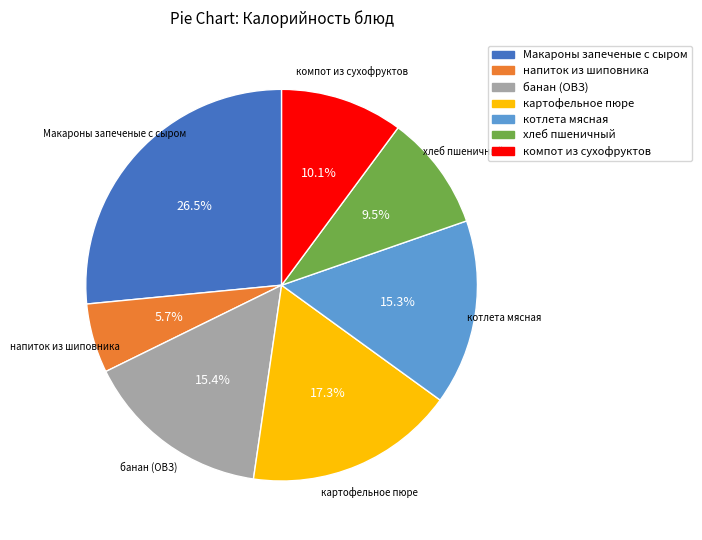

Do компот из сухофруктов and котлета мясная together represent more than half of the pie?

No